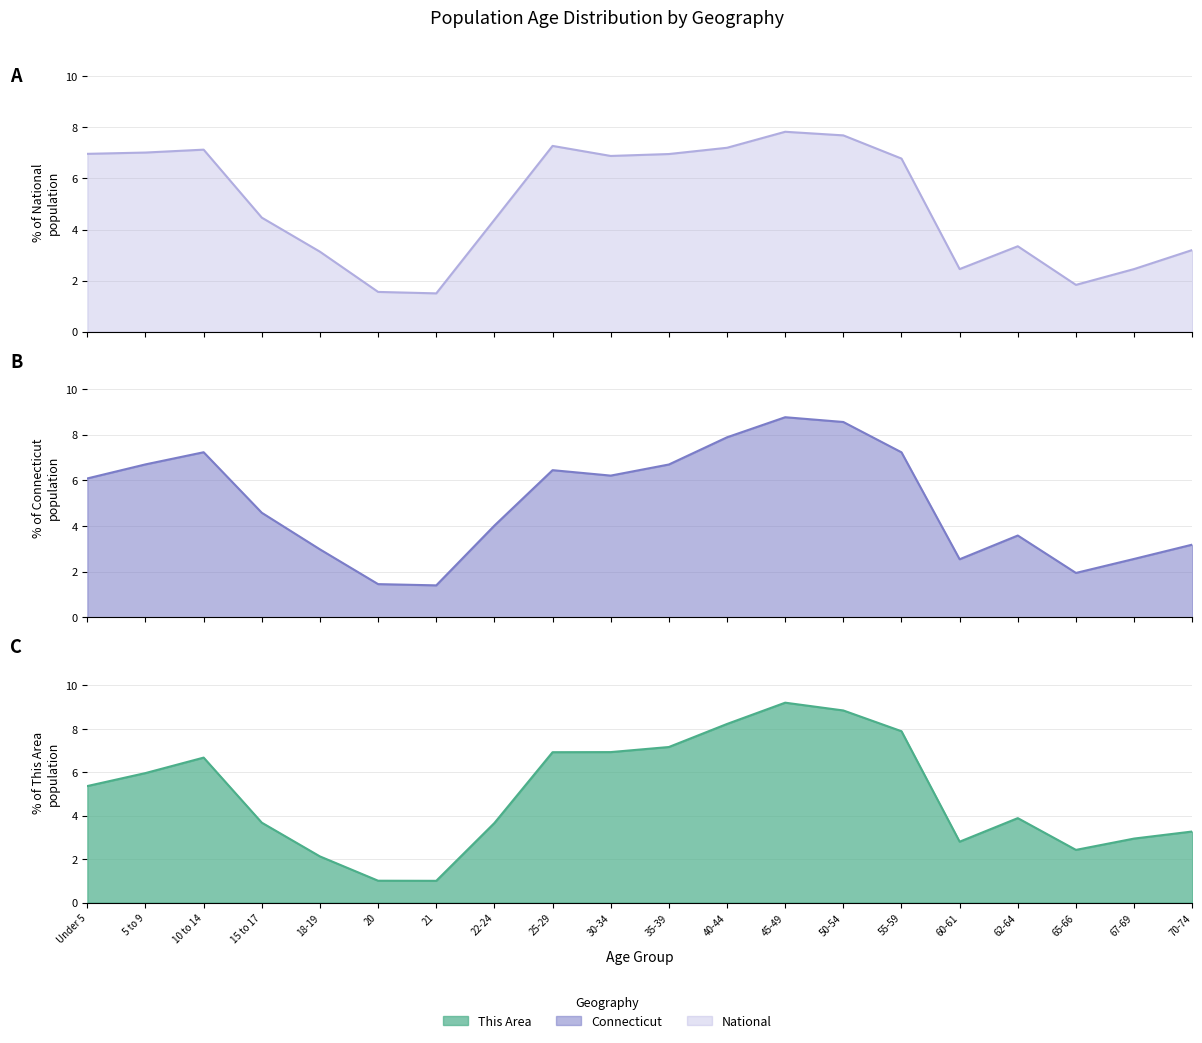

Which category has the lowest value in the National series?

21